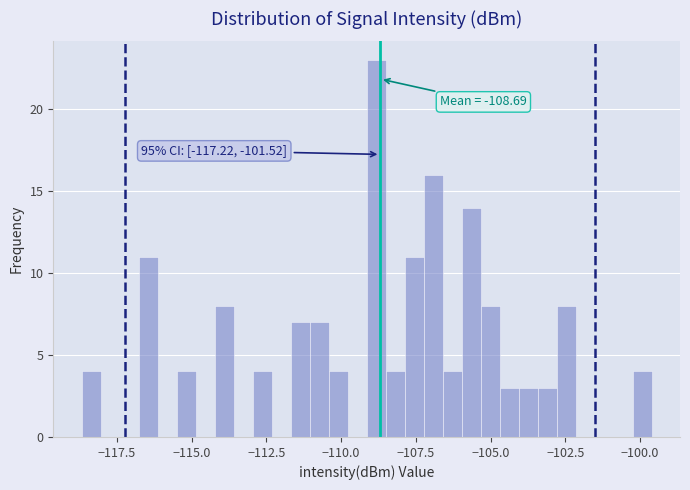

Read against the x-axis, roughly where is the centre of the tallest bar?

-109.0